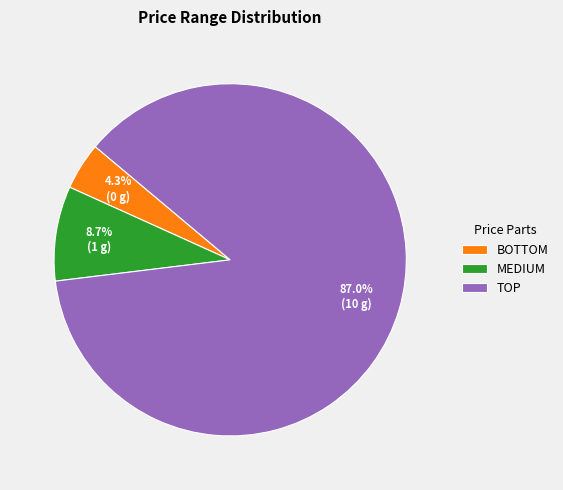

What percentage is the MEDIUM slice, to the nearest percent?

9%